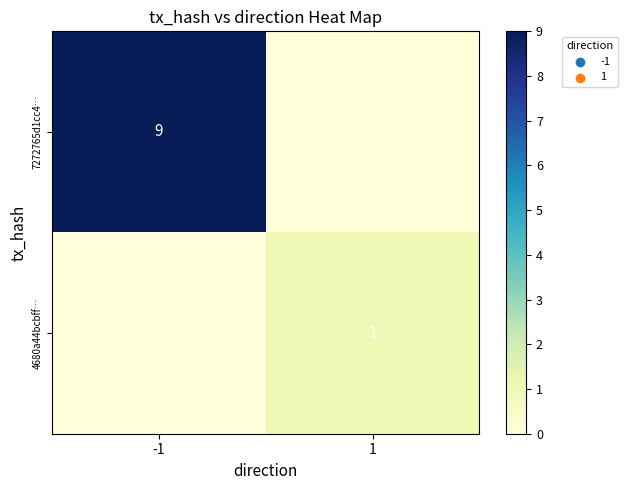

Is it true that 7272765d1cc4… equals 13 at -1?

False